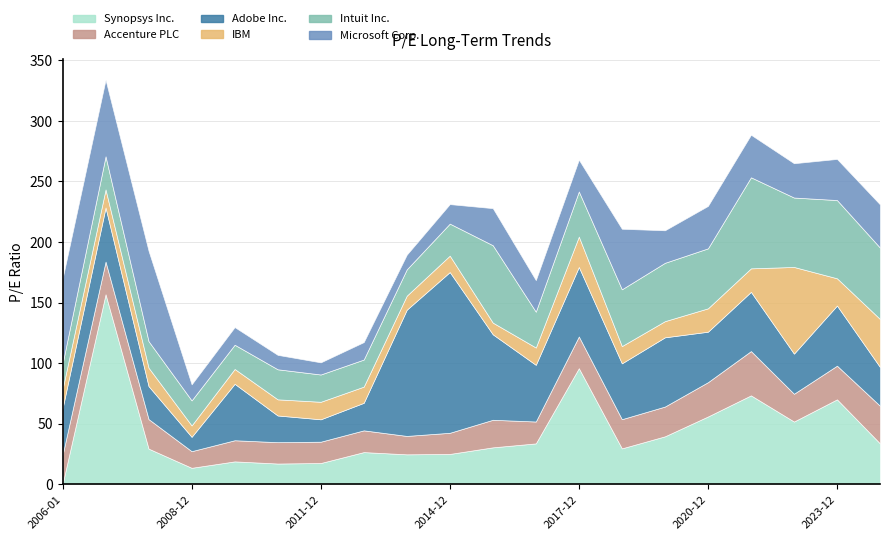

True or false: Adobe Inc. and Accenture PLC cross at least once.

True